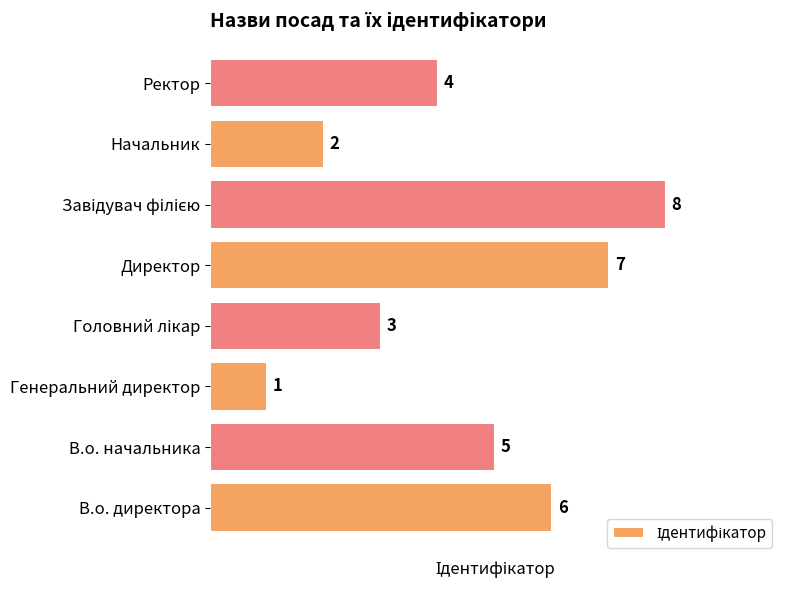

True or false: the data shows 1 at Генеральний директор.

True